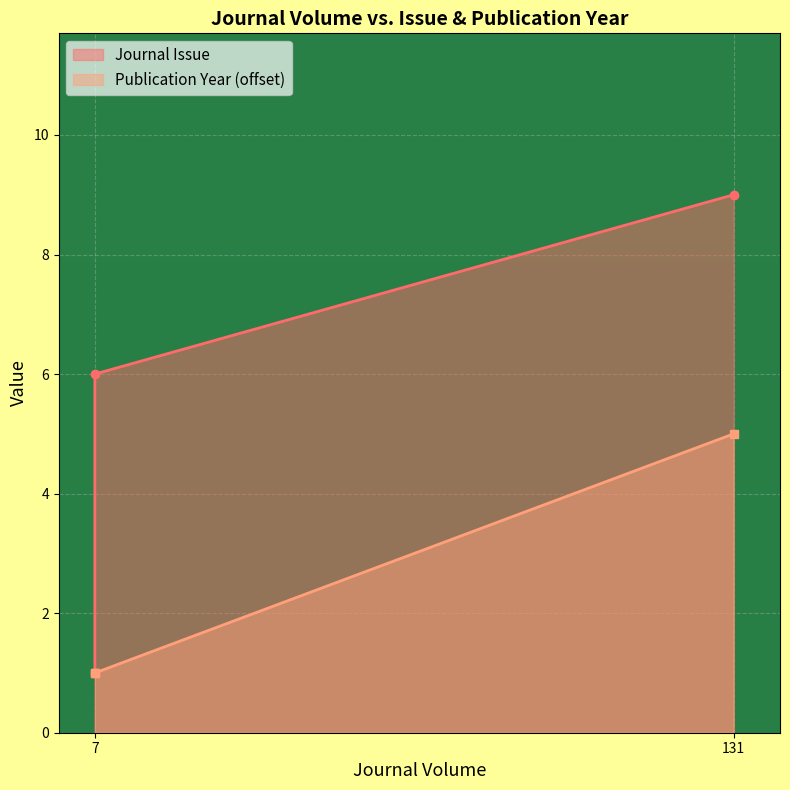

Which series has the largest total across all categories?

Journal Issue